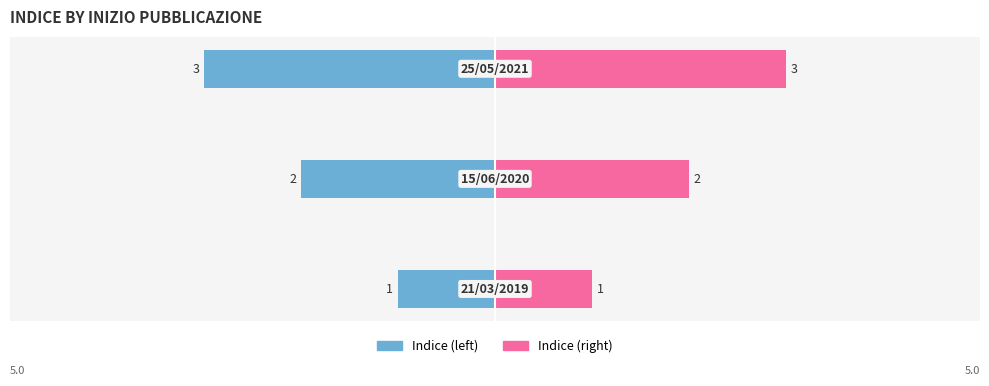

What are all the series names shown in the legend?

Indice (left), Indice (right)